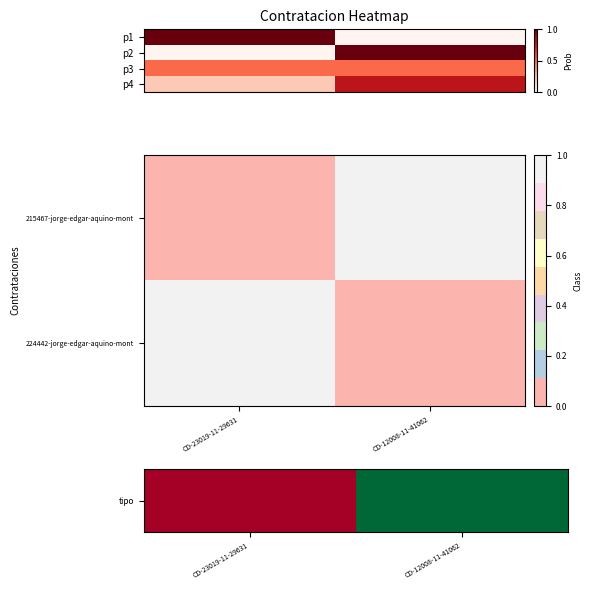

Is it true that p4 equals 0.1 at CD-23019-11-29631?

False